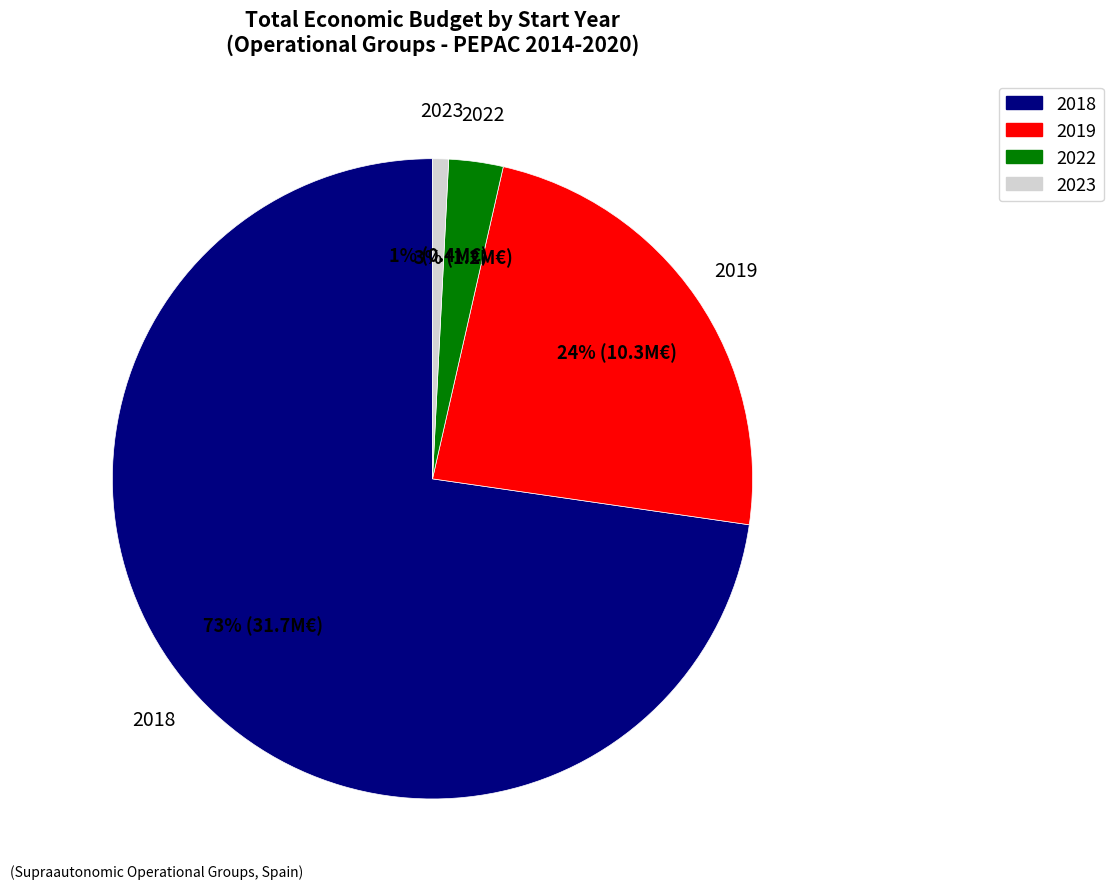

How many segments does this pie chart have?

4